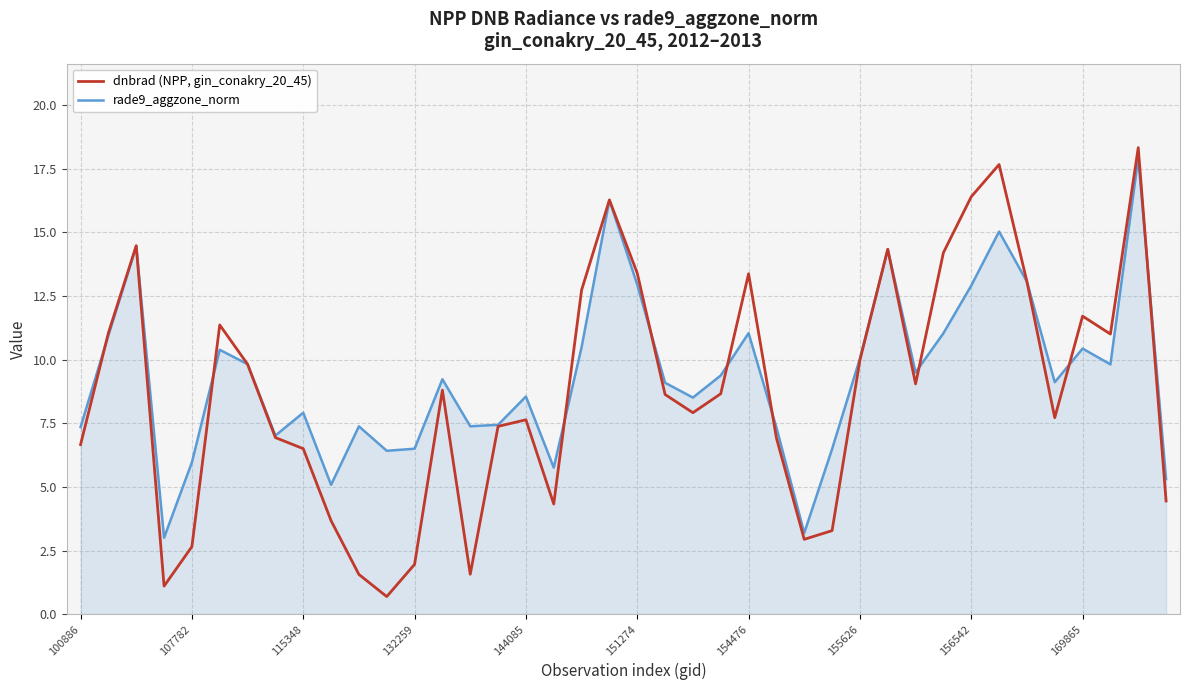

Which series has the largest range (max minus min)?

dnbrad (NPP, gin_conakry_20_45)